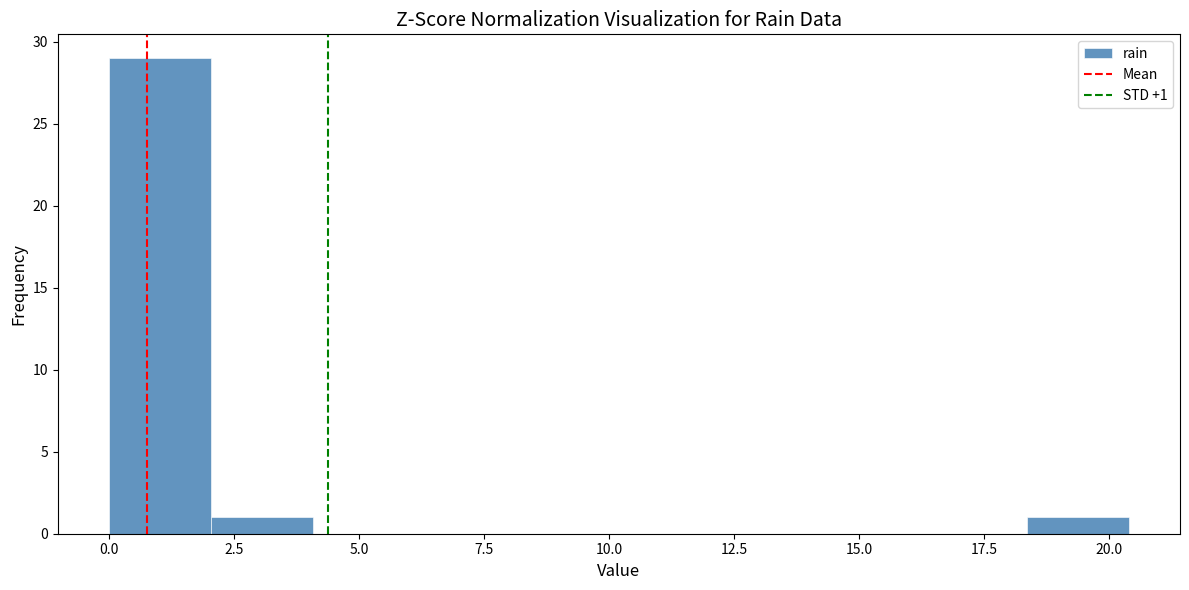

Which range on the x-axis has the tallest bar?

0.0 to 2.0